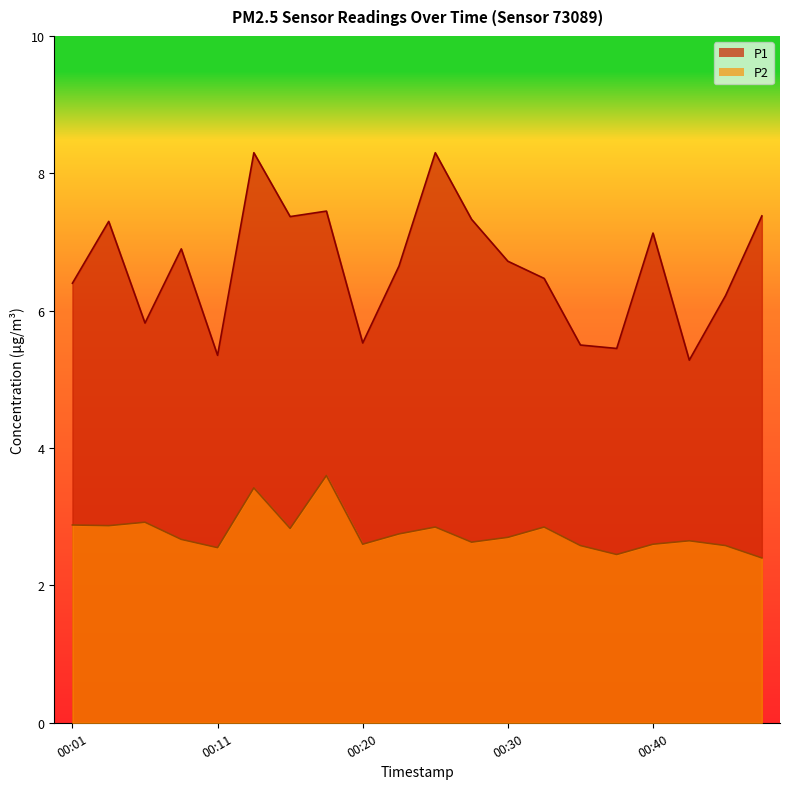

What is the difference between the highest and lowest values at 00:25?

5.5